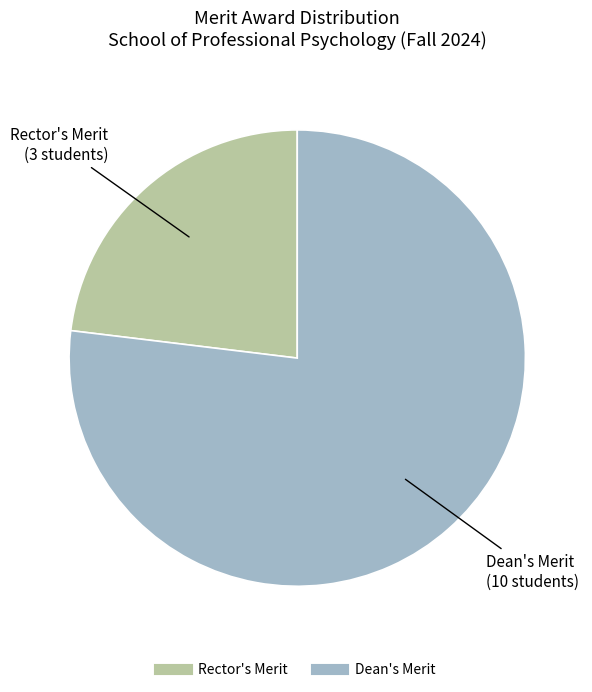

Which slice represents more than half of the pie?

Dean's Merit